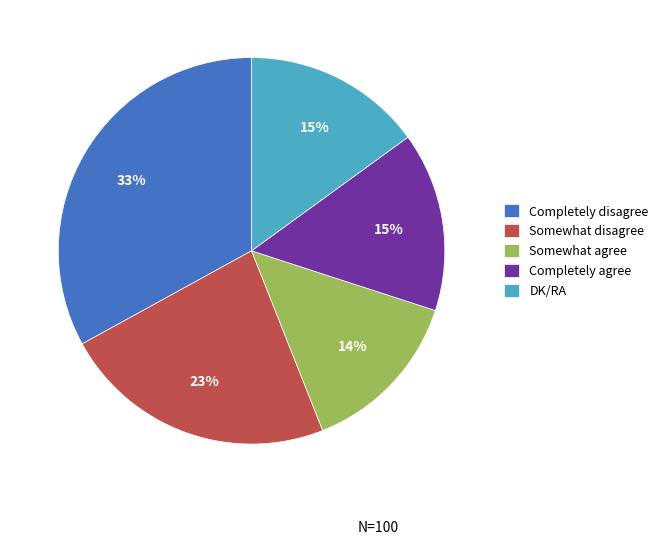

Which slice is the largest?

Completely disagree